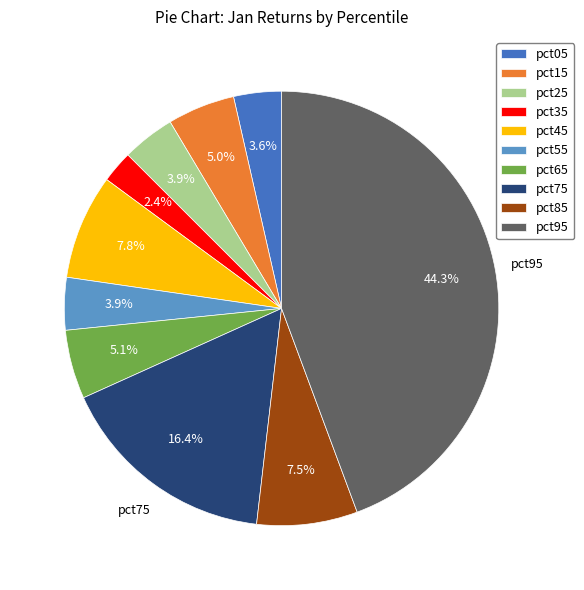

Is the sum of pct55 and pct25 greater than half?

No